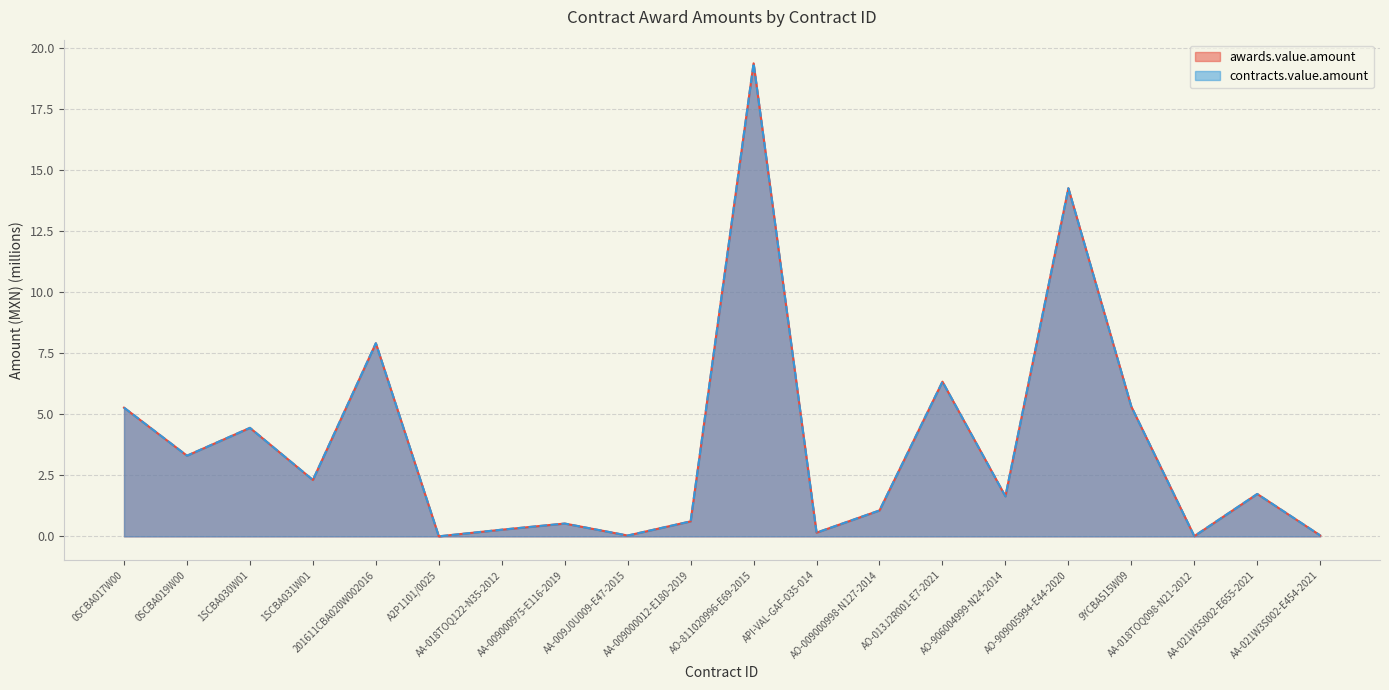

Read the contracts.value.amount value at 1SCBA030W01.

4.4